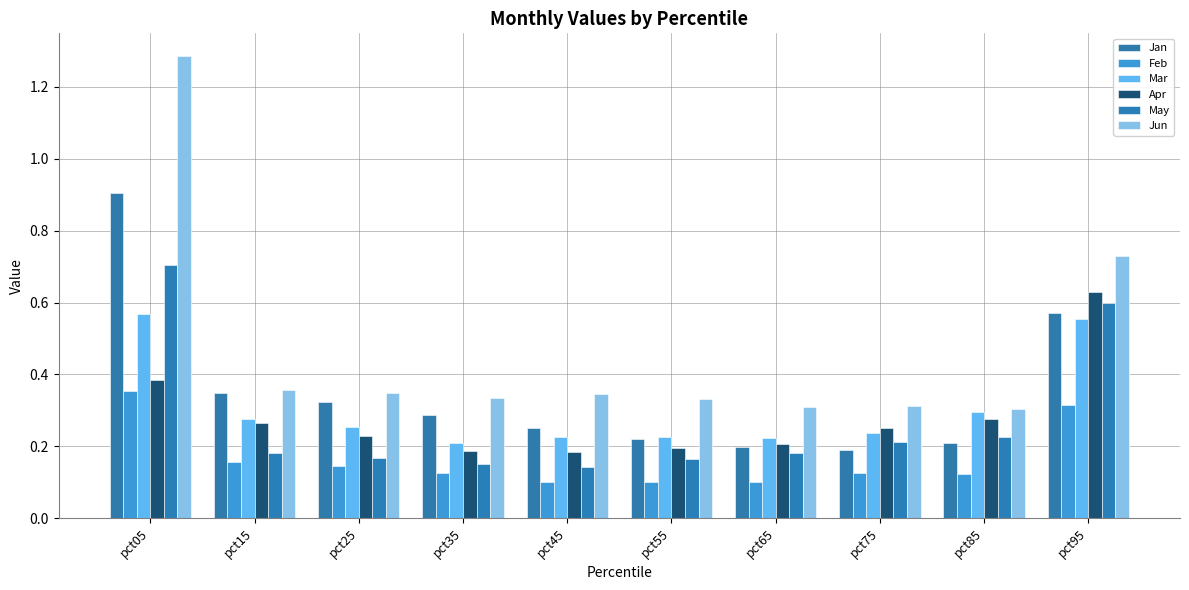

What is the difference between the highest and lowest values at pct75?

0.2